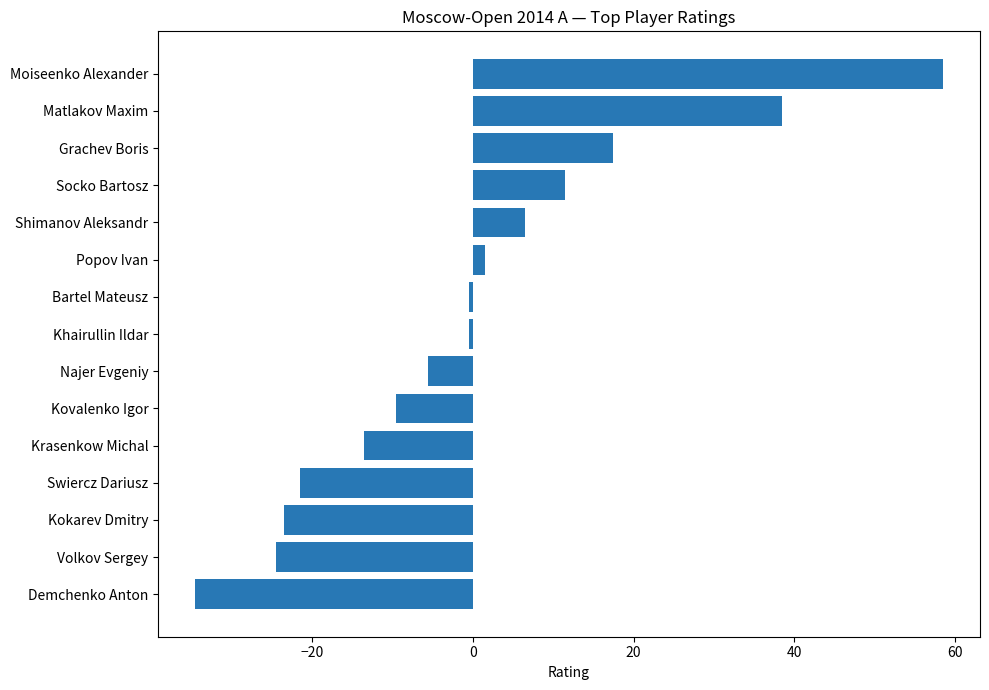

What is the difference between the maximum and second lowest values?

83.0